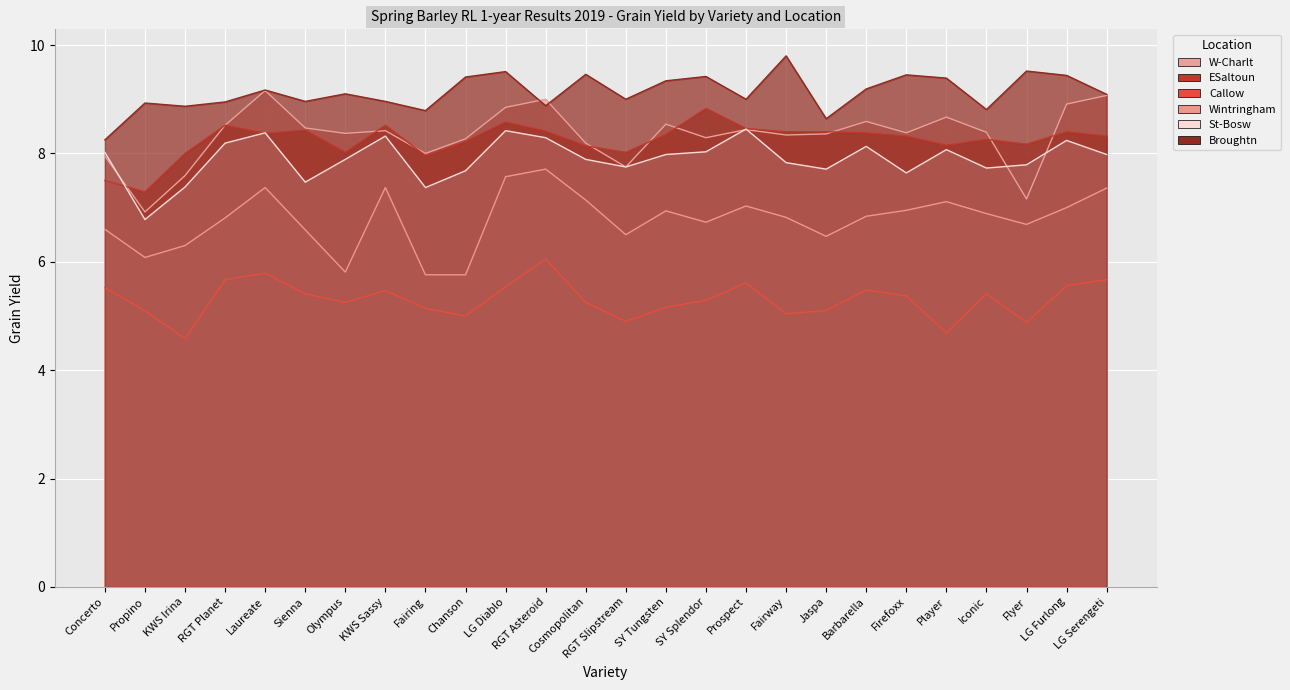

Reading left to right, extract all data points from this chart.

W-Charlt: 8.0	6.9	7.6	8.5	9.2	8.5	8.4	8.4	8.0	8.3	8.8	9.0	8.2	7.8	8.5	8.3	8.4	8.3	8.4	8.6	8.4	8.7	8.4	7.2	8.9	9.1
ESaltoun: 7.5	7.3	8.0	8.5	8.4	8.4	8.0	8.5	8.0	8.2	8.6	8.4	8.1	8.0	8.3	8.8	8.5	8.4	8.4	8.4	8.3	8.2	8.3	8.2	8.4	8.3
Callow: 5.5	5.1	4.6	5.7	5.8	5.4	5.2	5.5	5.1	5.0	5.5	6.0	5.2	4.9	5.2	5.3	5.6	5.0	5.1	5.5	5.4	4.7	5.4	4.9	5.6	5.7
Wintringham: 6.6	6.1	6.3	6.8	7.4	6.6	5.8	7.4	5.8	5.8	7.6	7.7	7.1	6.5	6.9	6.7	7.0	6.8	6.5	6.8	7.0	7.1	6.9	6.7	7.0	7.4
St-Bosw: 8.0	6.8	7.4	8.2	8.4	7.5	7.9	8.3	7.4	7.7	8.4	8.3	7.9	7.8	8.0	8.0	8.4	7.8	7.7	8.1	7.6	8.1	7.7	7.8	8.2	8.0
Broughtn: 8.2	8.9	8.9	8.9	9.2	9.0	9.1	9.0	8.8	9.4	9.5	8.9	9.5	9.0	9.3	9.4	9.0	9.8	8.6	9.2	9.4	9.4	8.8	9.5	9.4	9.1